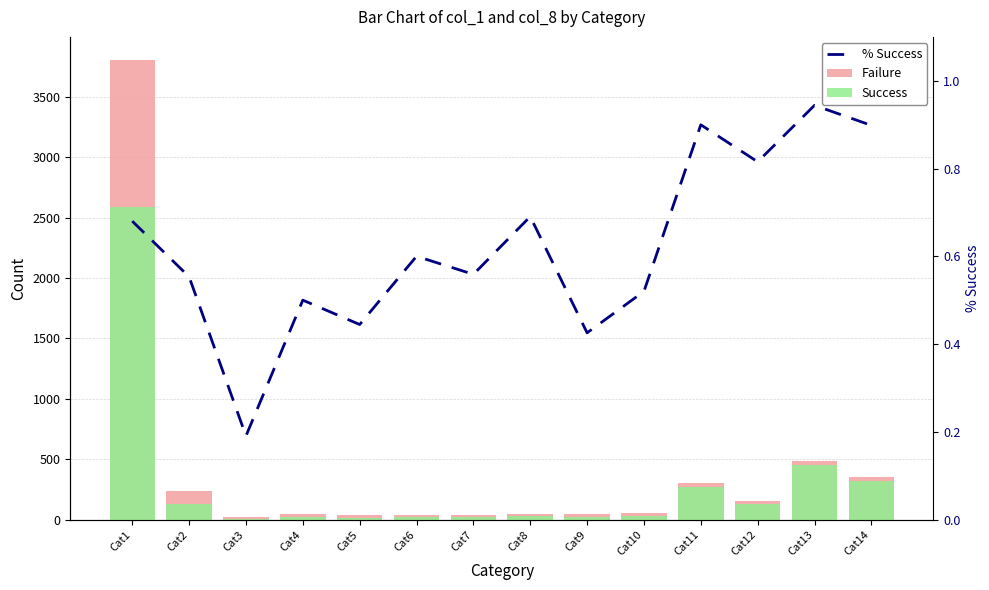

What is the value of the % Success bar at the 7th from the left?

0.6